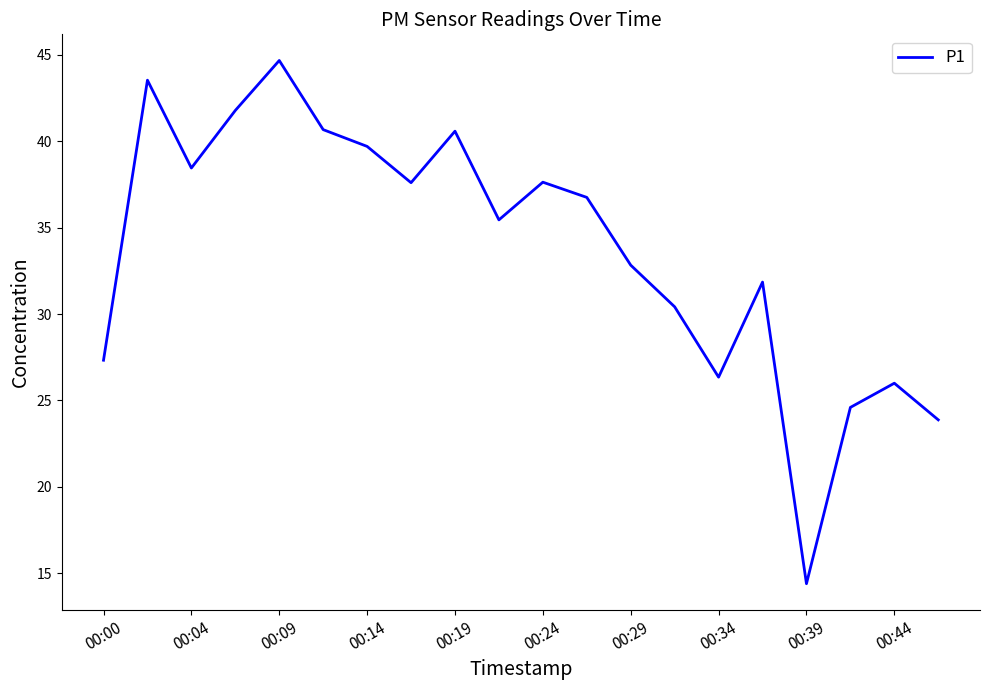

What is the difference between the maximum and minimum values?

30.3